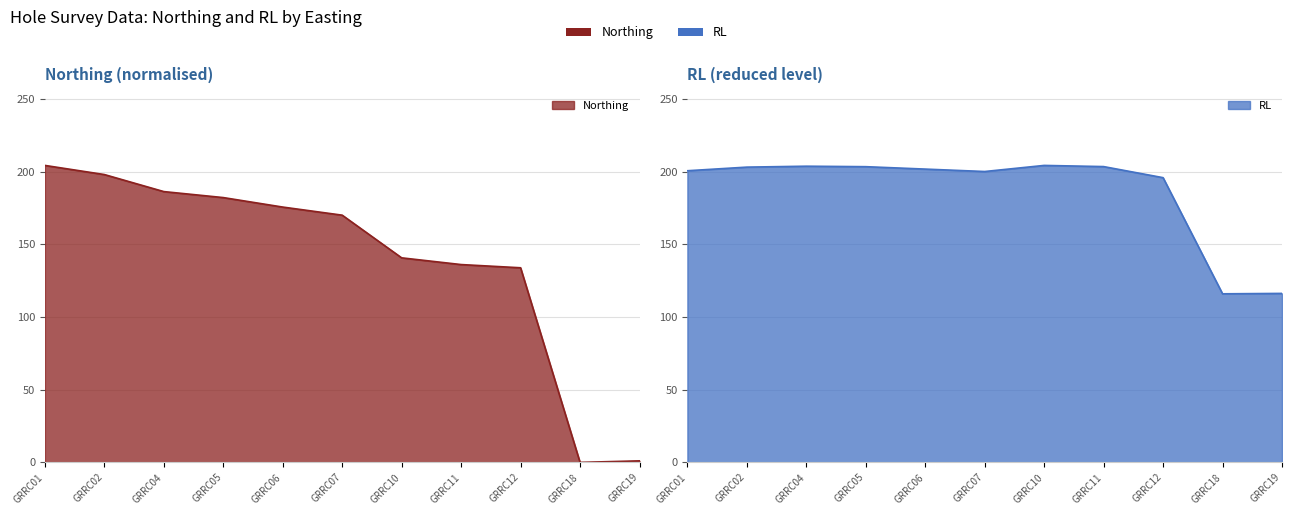

The Northing series shows 186.3 at GRRC04. True or false?

True